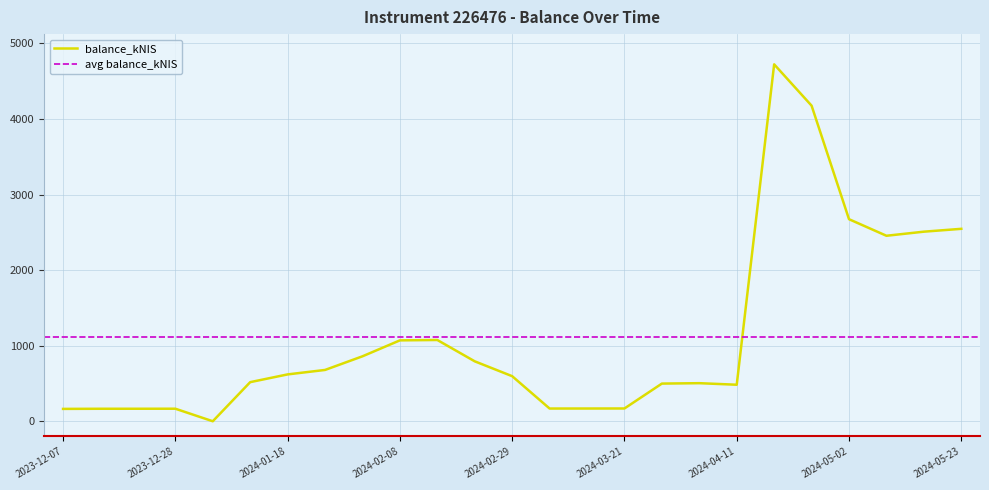

How many lines are shown in the chart?

1